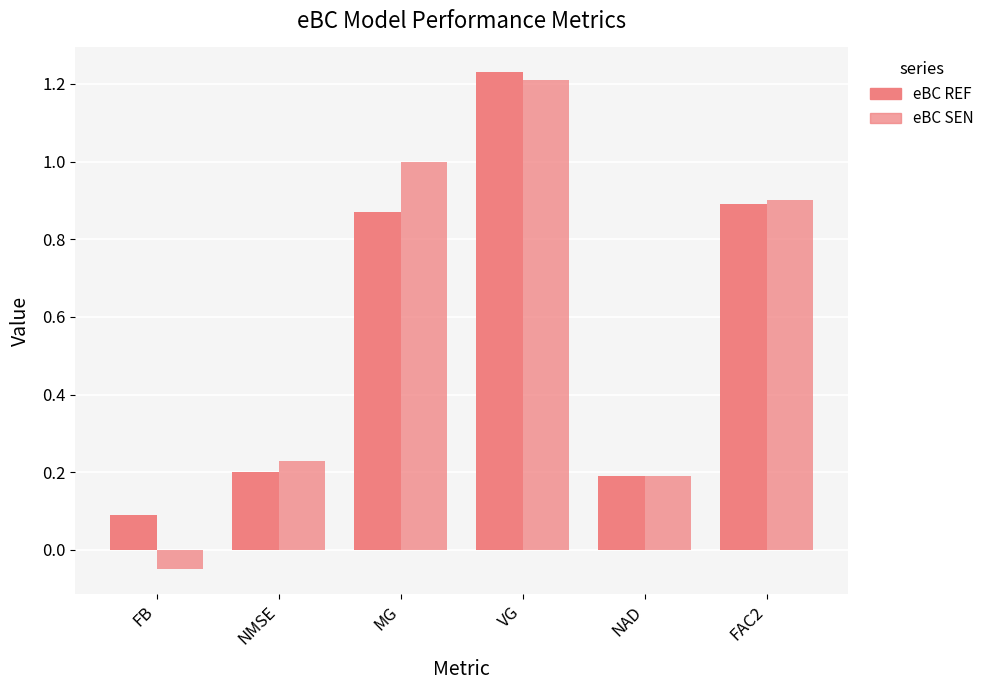

Are the bars grouped side by side (vs. stacked)?

Yes